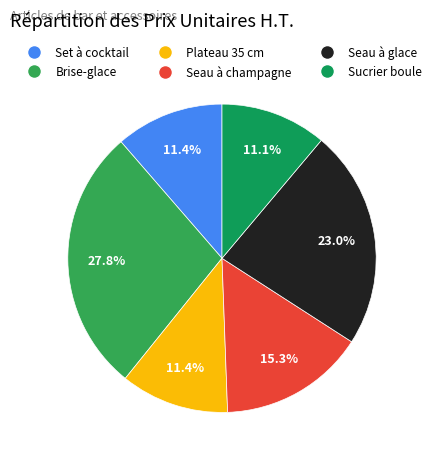

How many slices are in this pie chart?

6